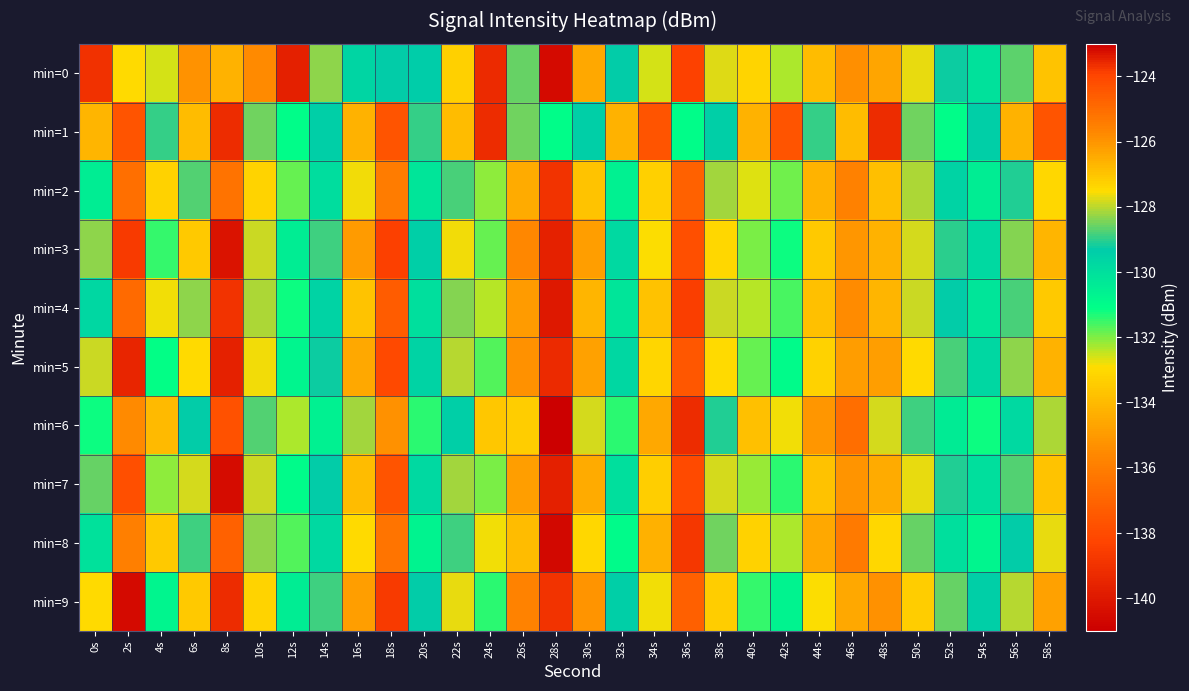

What is the total value across all series at 56s?

-1285.6